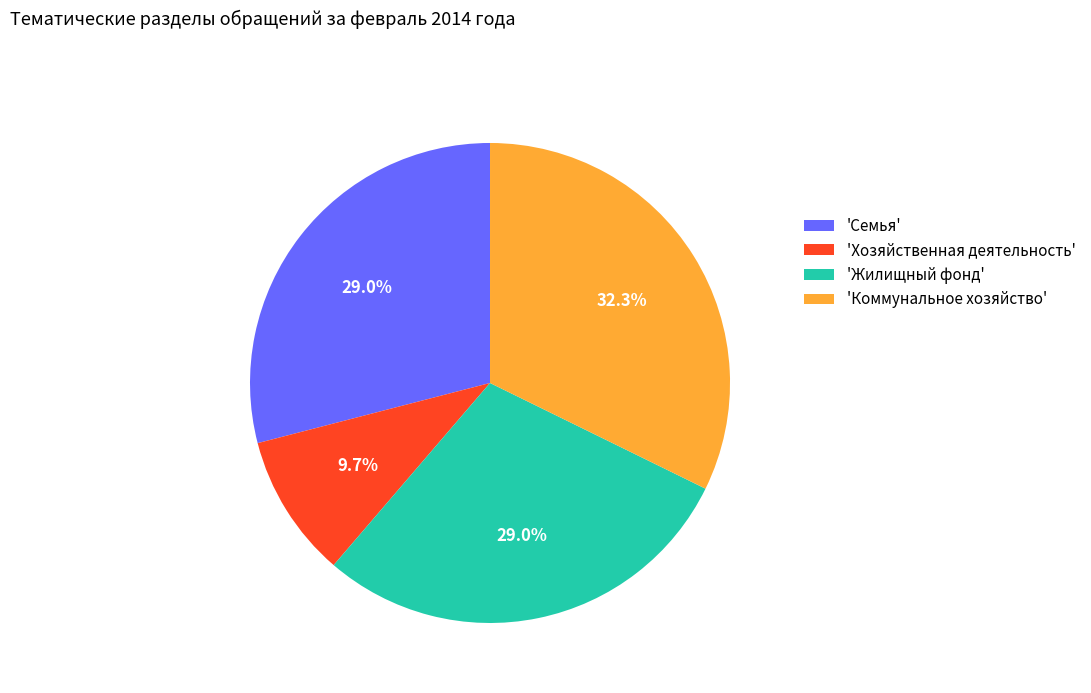

Do 'Жилищный фонд' and 'Семья' together represent more than half of the pie?

Yes